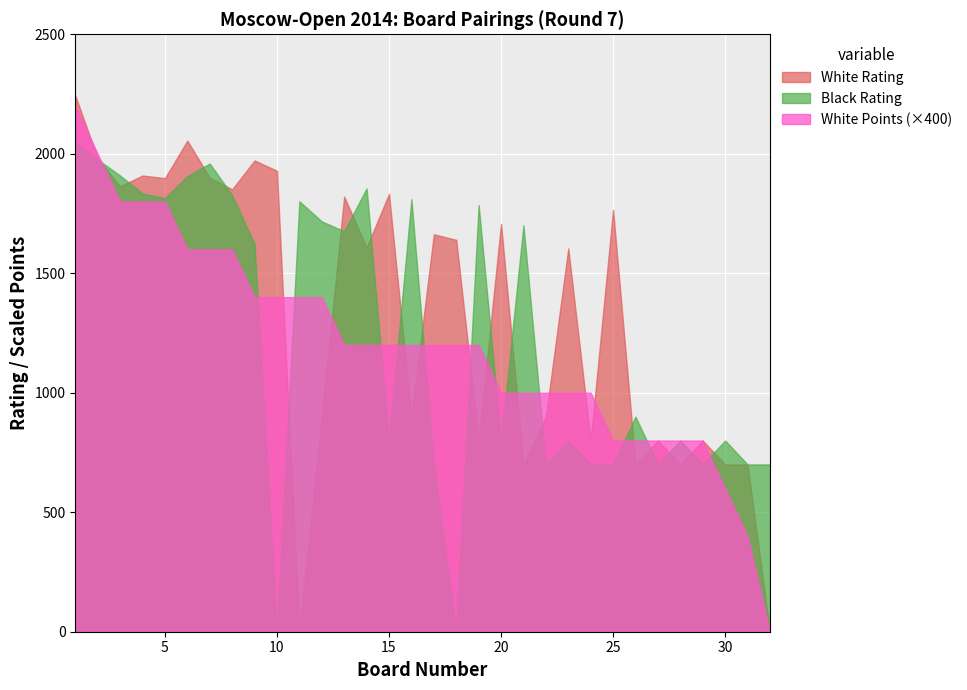

True or false: White Points and White Rating cross at least once.

True